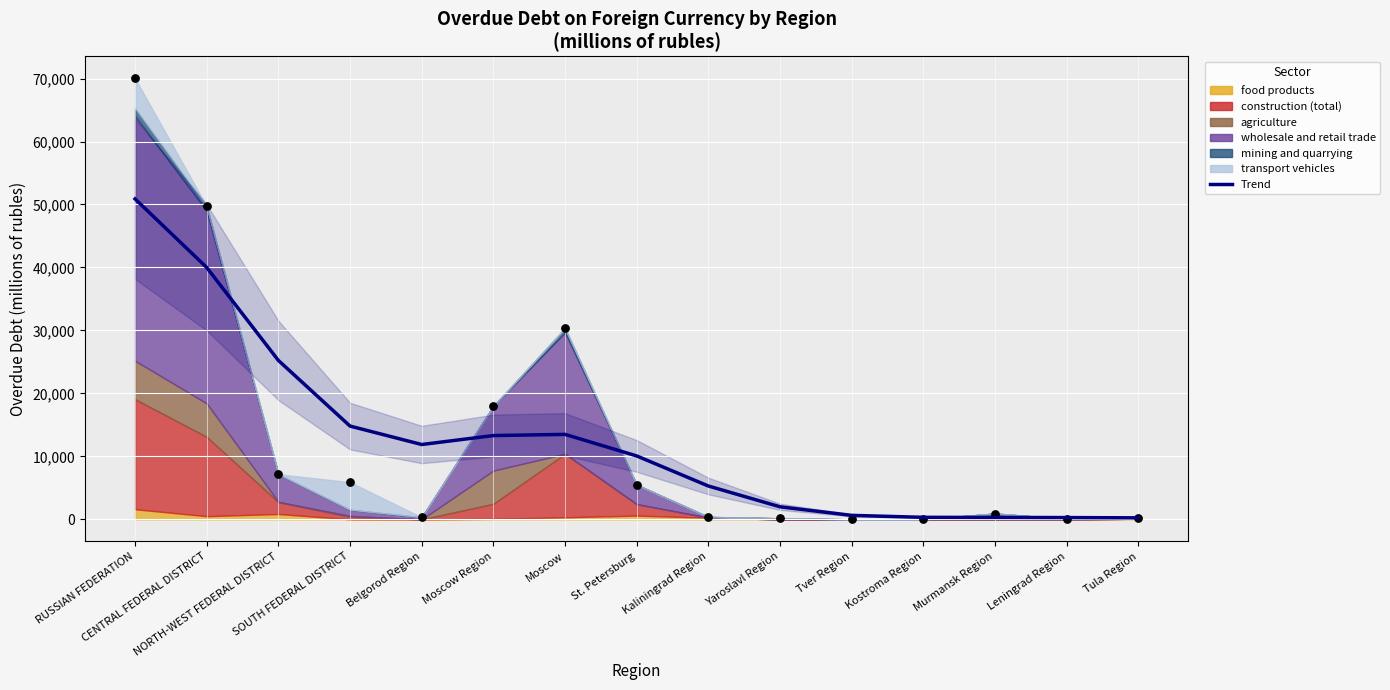

Between Yaroslavl Region and Murmansk Region, which is larger?

Yaroslavl Region